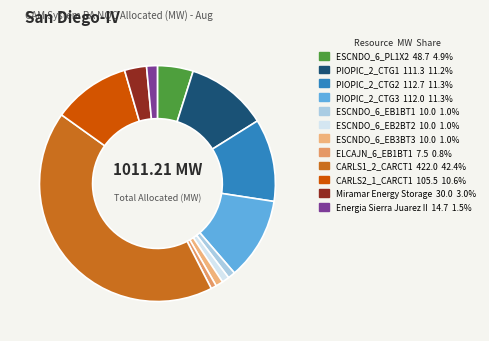

Does CARLS1_2_CARCT1 account for over 50% of the chart?

No